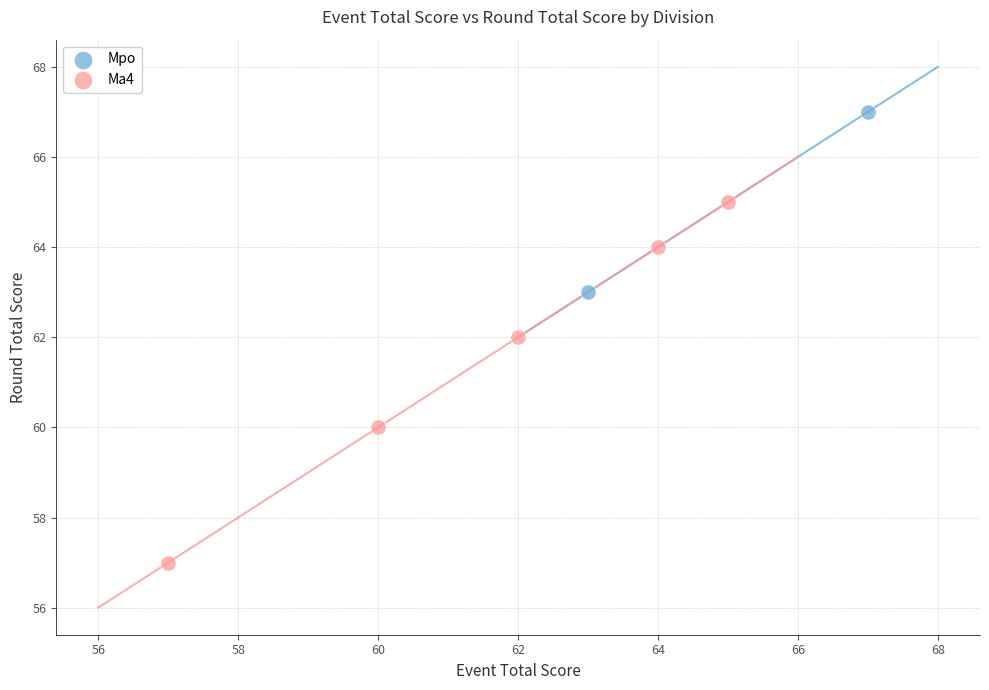

What are all the series names shown in the legend?

Mpo, Ma4